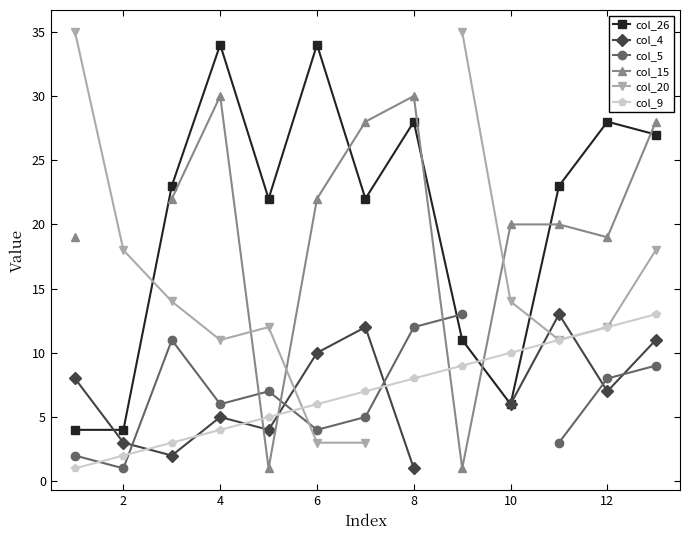

Which series has the largest total across all categories?

col_26